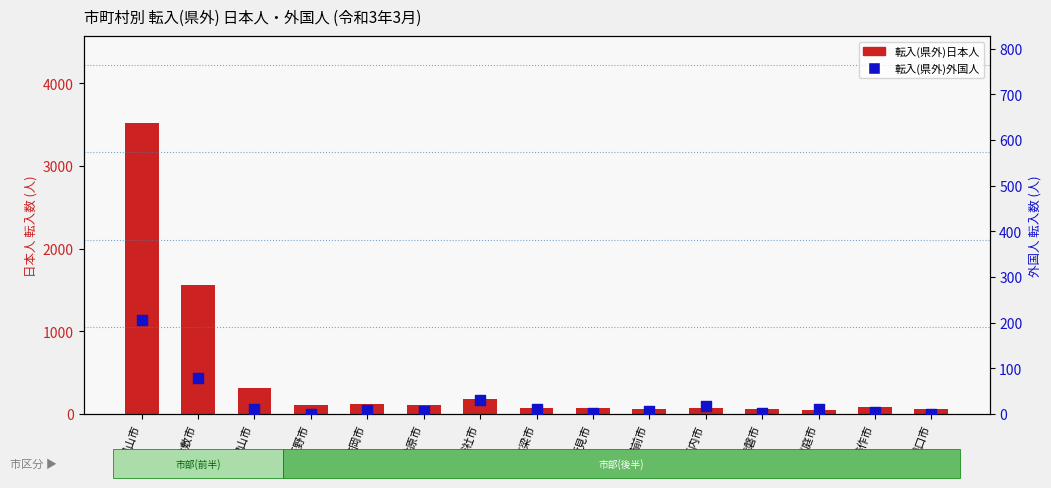

At how many categories does at least one series exceed 2686?

1